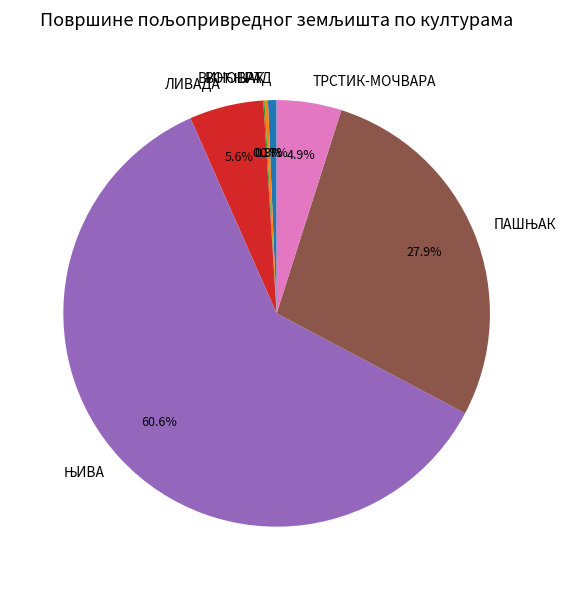

Does any single category account for the majority?

Yes